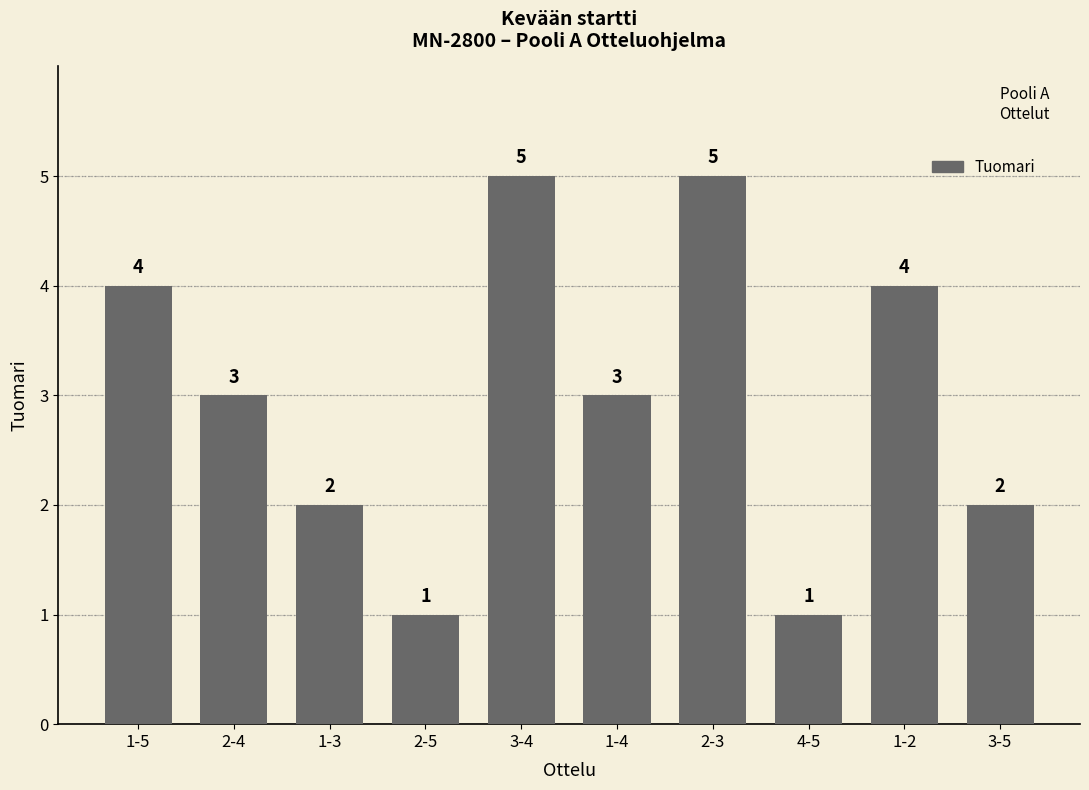

How many values are between 2 and 4?

6